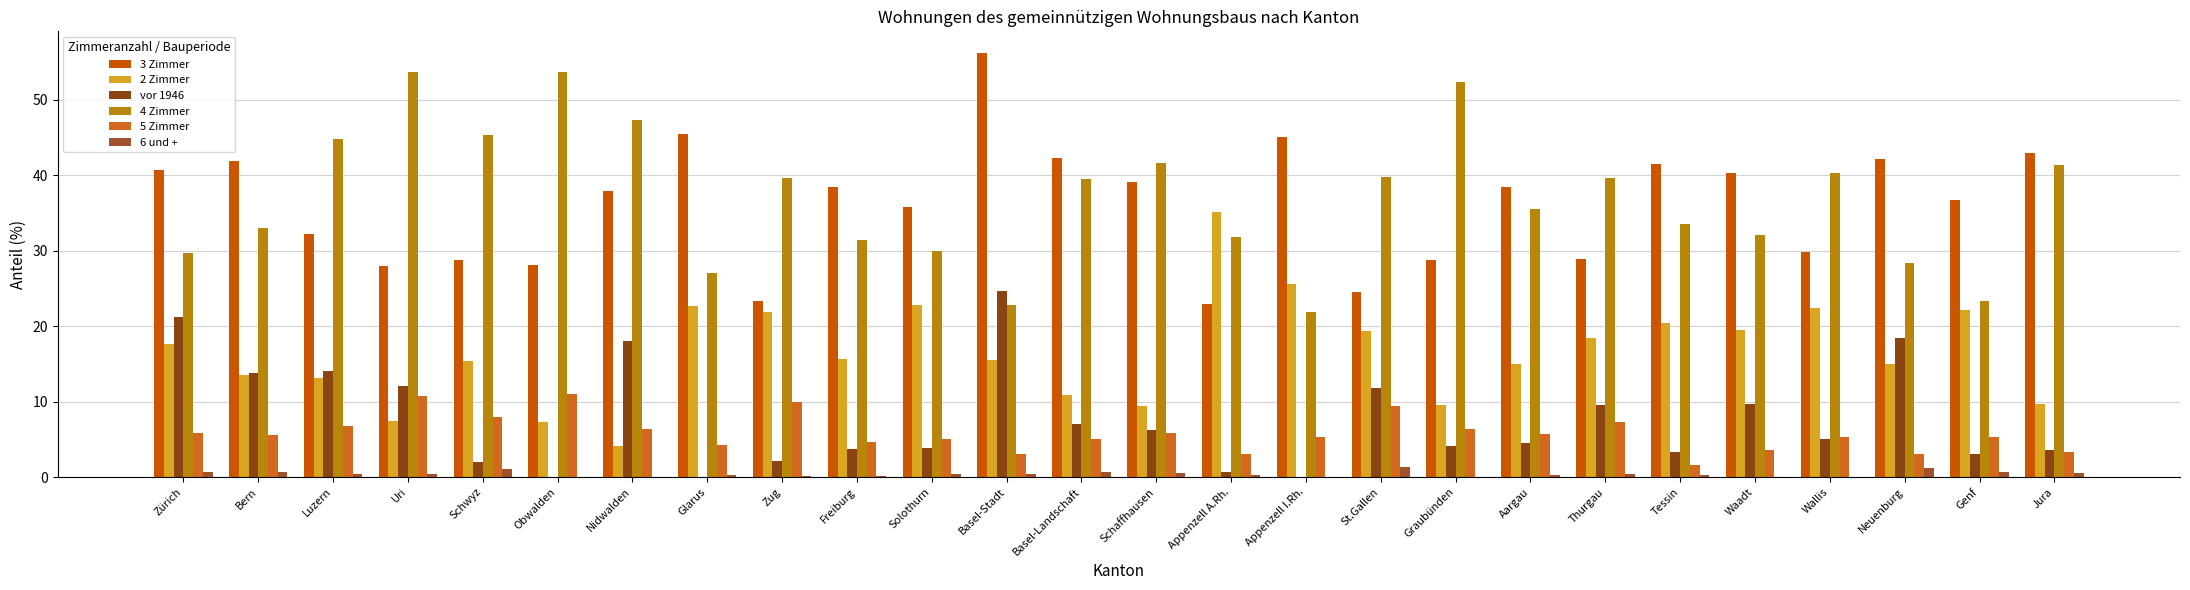

At how many categories does at least one series exceed 18?

26